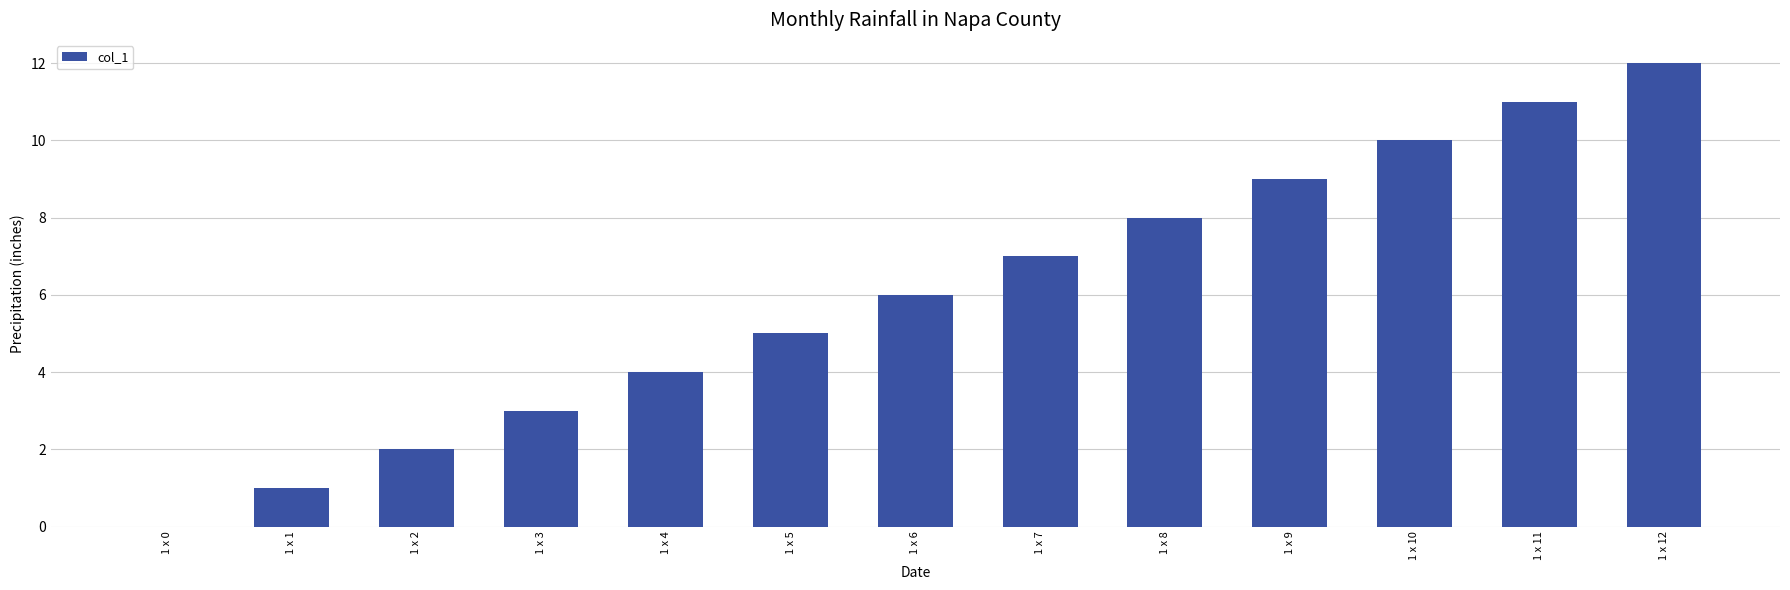

Count the number of categories in the chart.

13